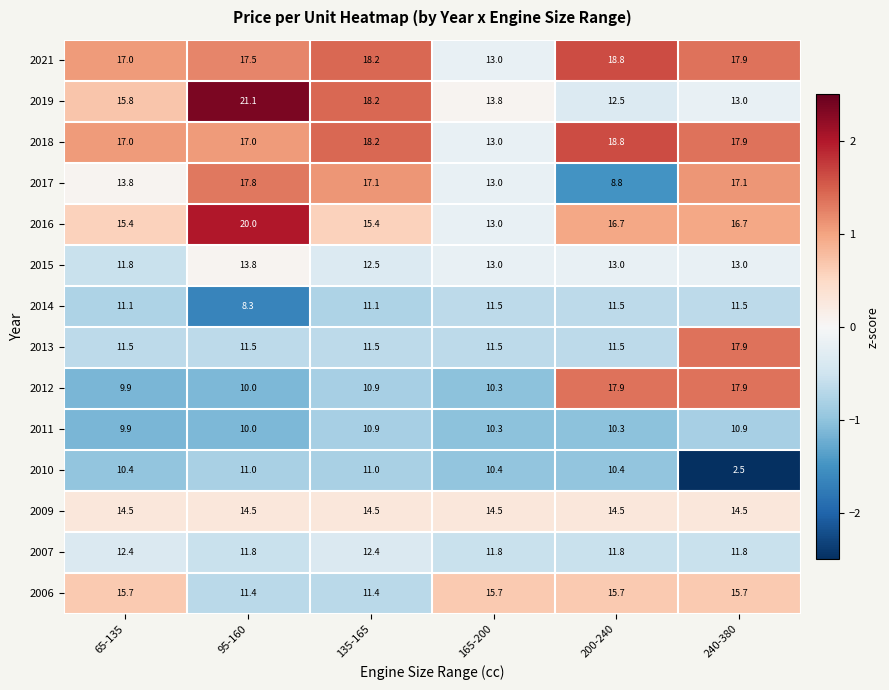

What is the difference between the highest and lowest values at 200-240?

10.0